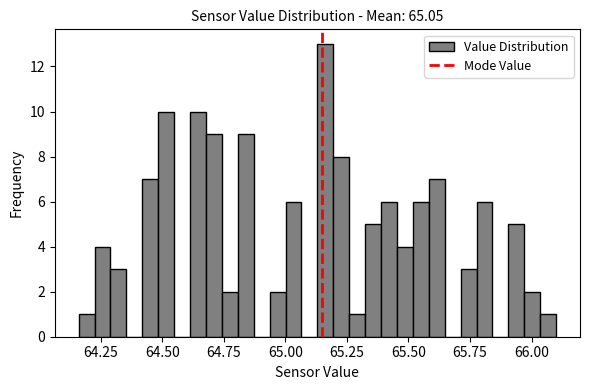

Around what value on the x-axis is the tallest bar? Give the approximate position of its centre, as read against the axis.

65.15